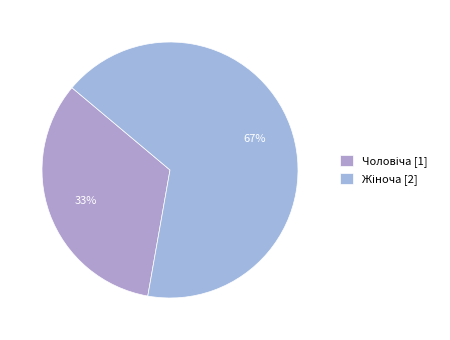

Which slice is the largest?

Жіноча